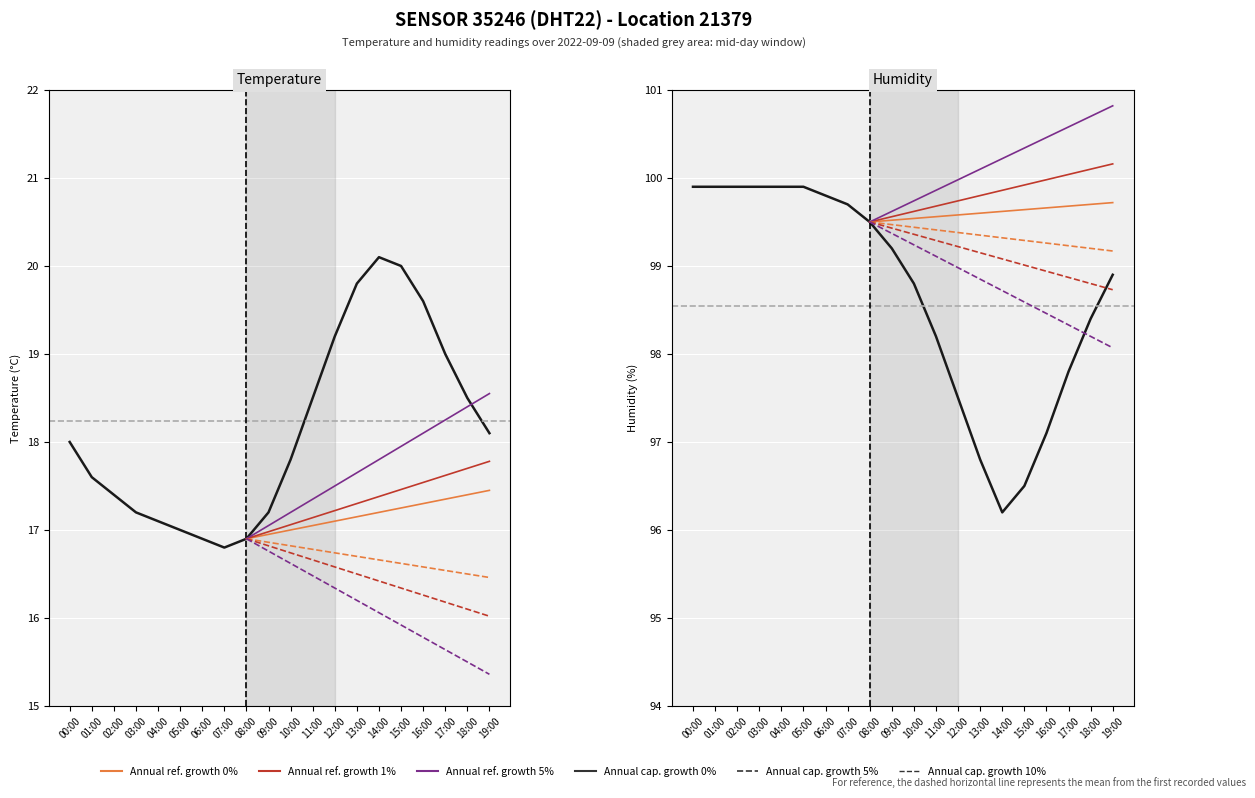

True or false: humidity and temperature intersect in this chart.

False